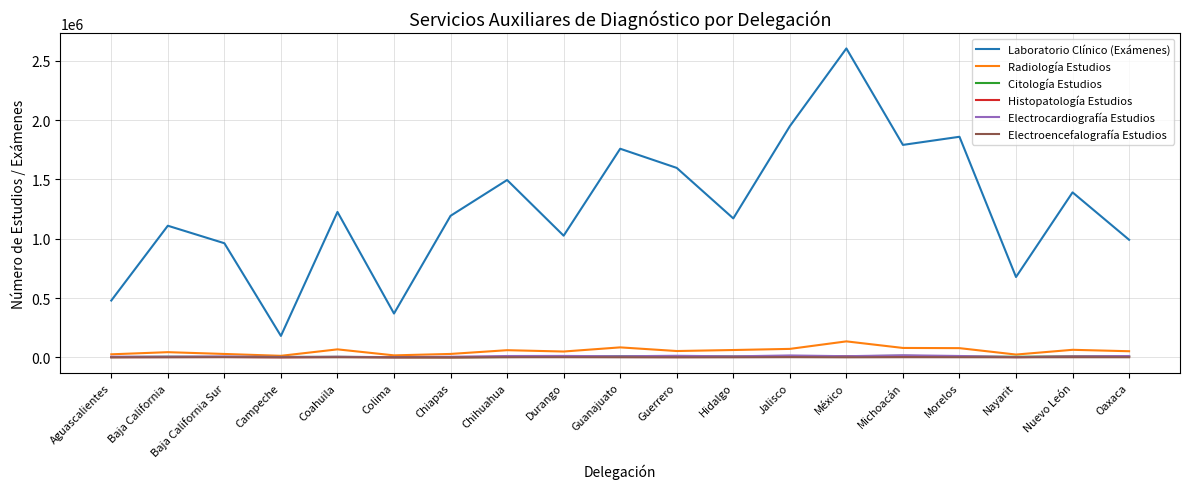

True or false: Electrocardiografía Estudios has more than 1 points higher than both neighbors.

True